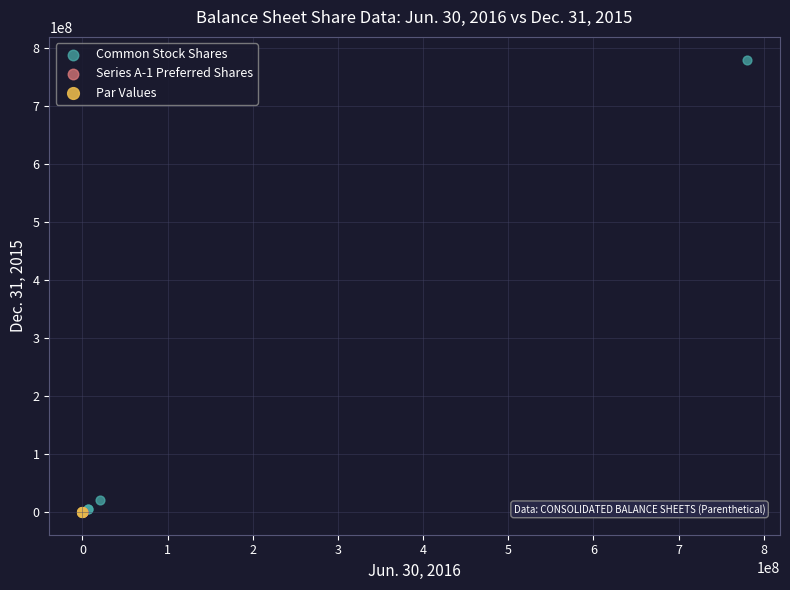

What are all the series names shown in the legend?

Common Stock Shares, Series A-1 Preferred Shares, Par Values